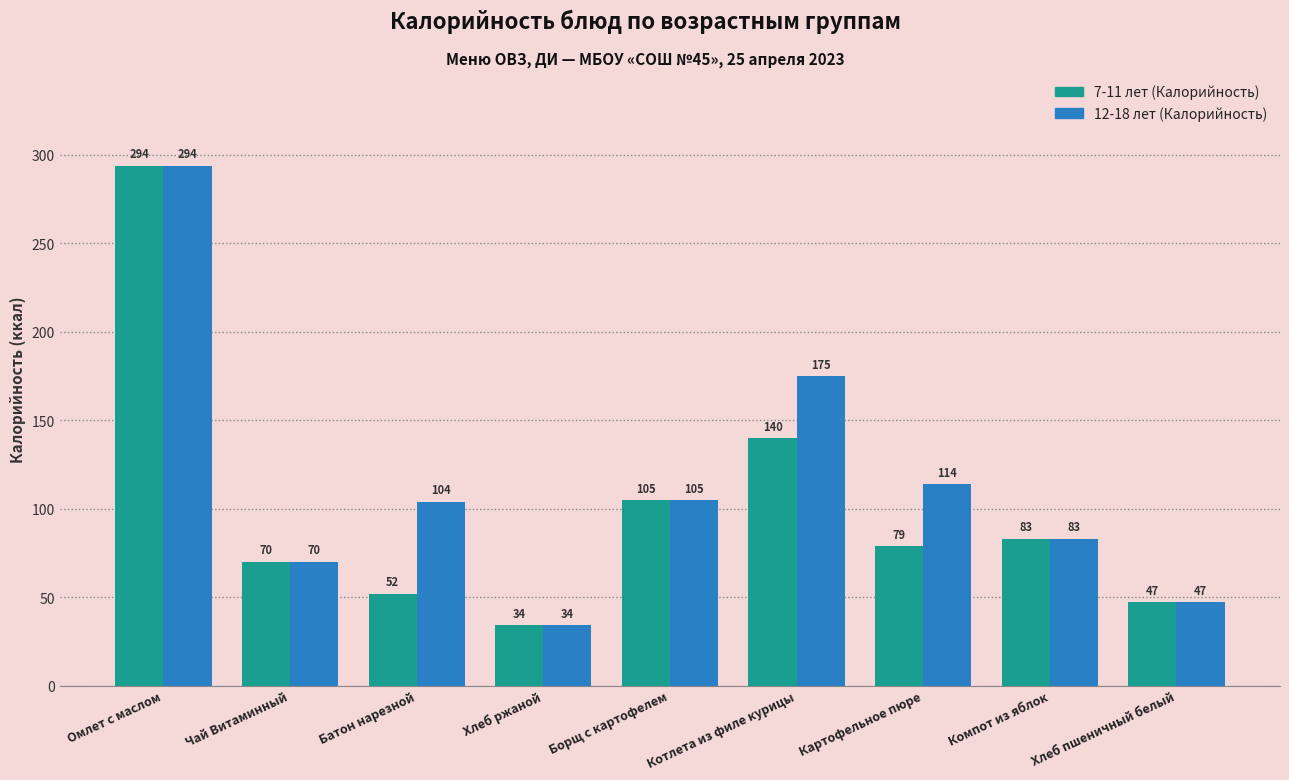

What is the difference between the maximum and second lowest values in the 7-11 лет (Калорийность) series?

247